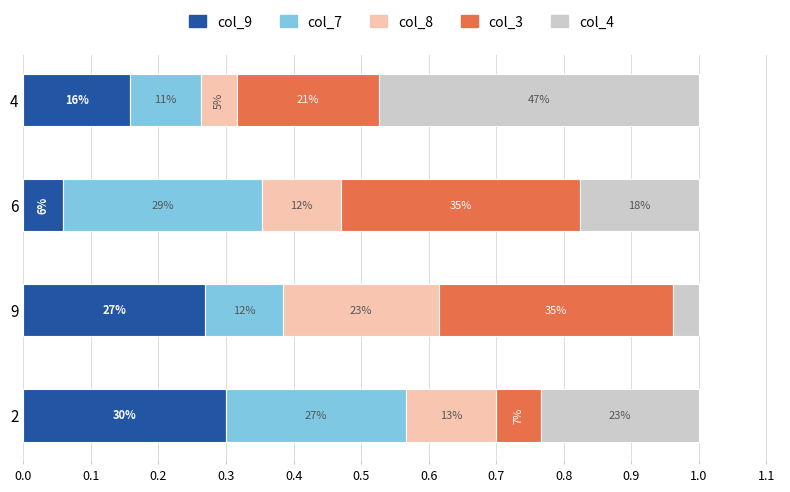

How many groups of bars are there?

4